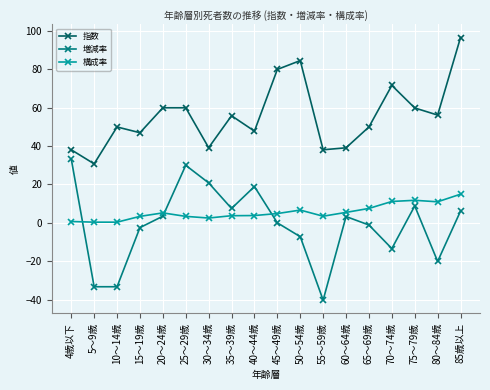

True or false: 指数 and 増減率 cross at least once.

False